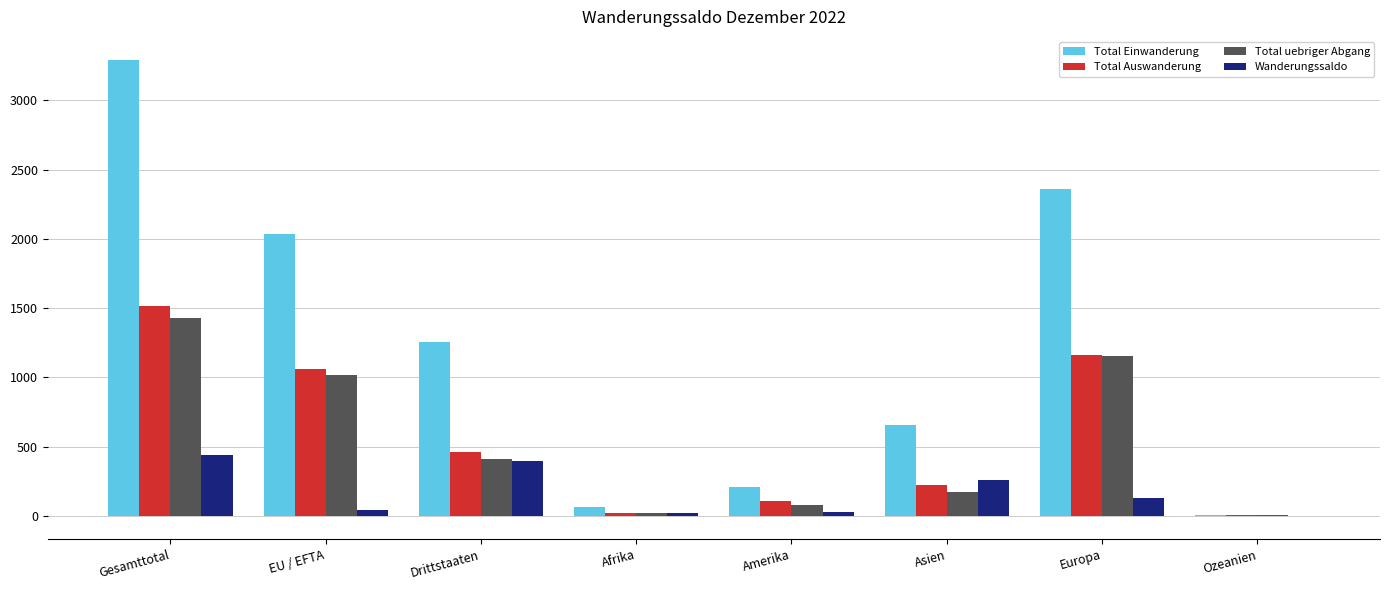

Is it true that Total Einwanderung equals 2357 at Europa?

True